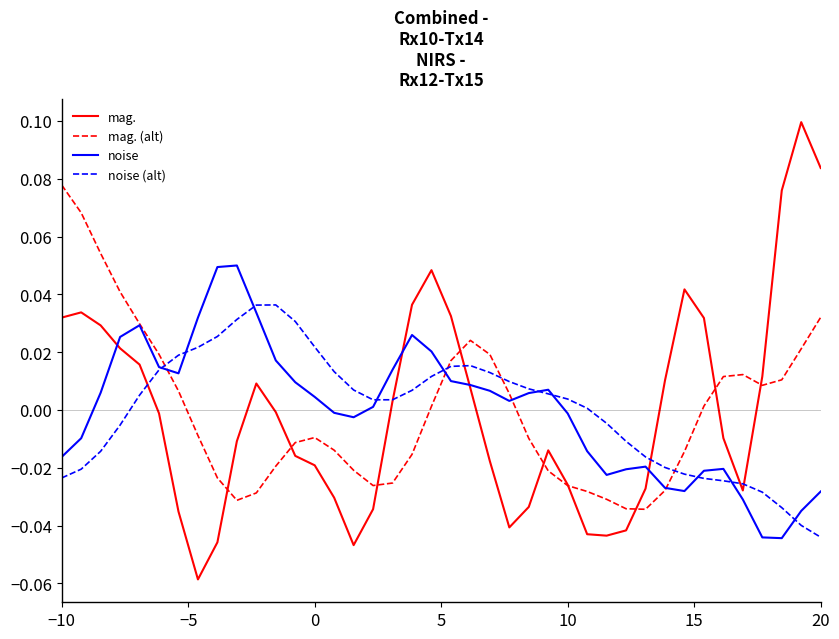

Which series has the widest spread of values?

mag.